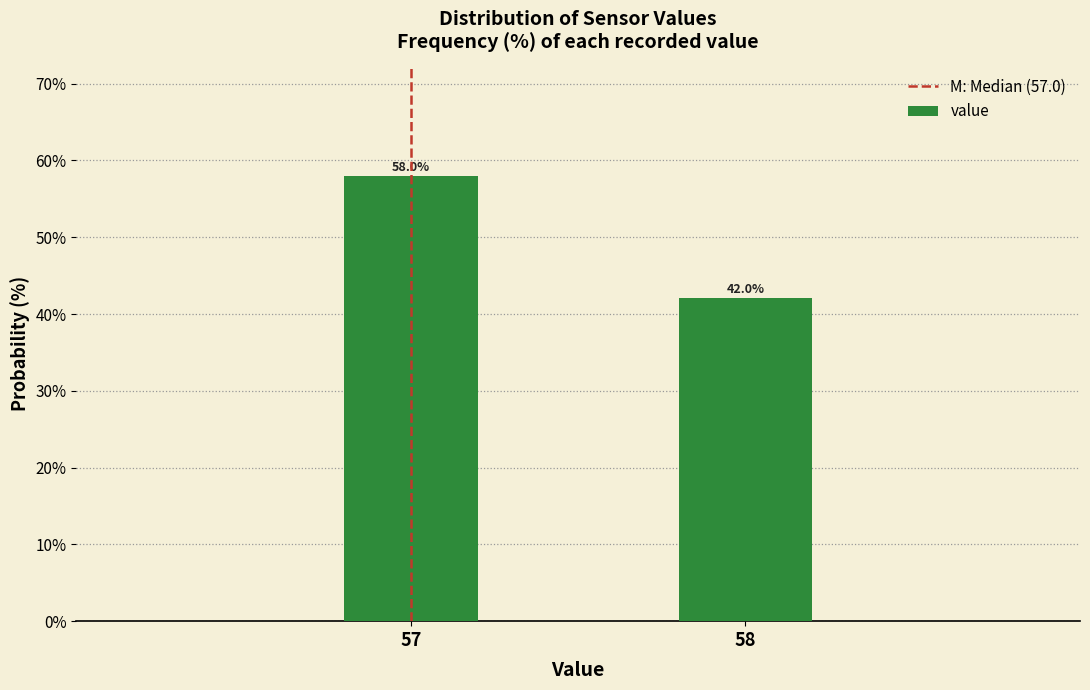

Reading right to left, extract all data points from this chart.

58=42.0	57=58.0